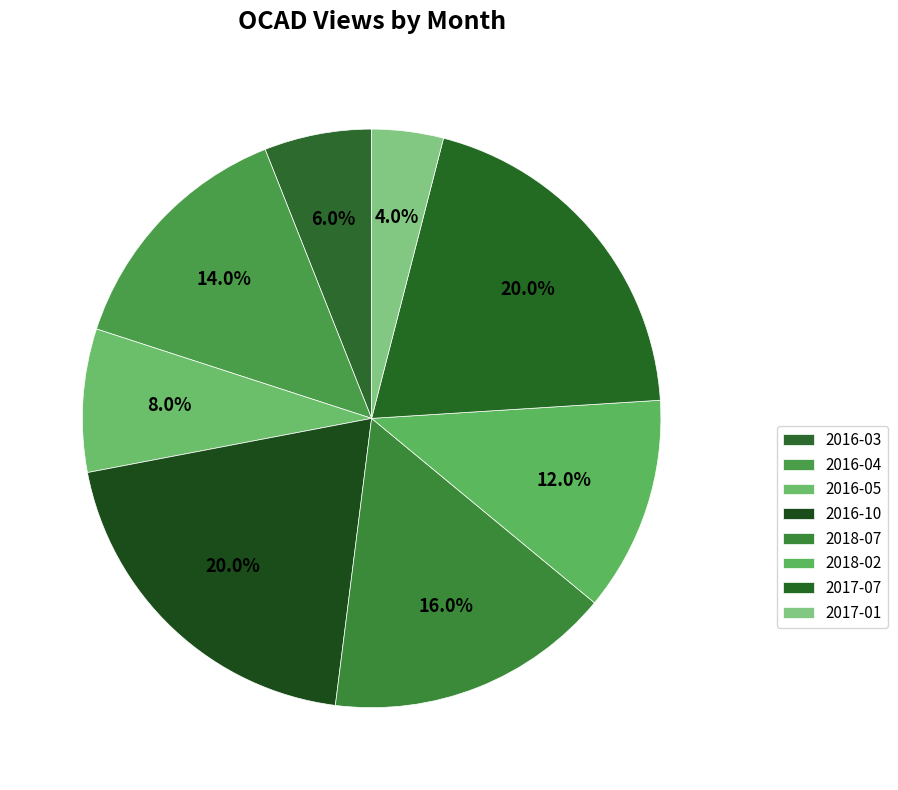

Count the number of slices in the pie.

8